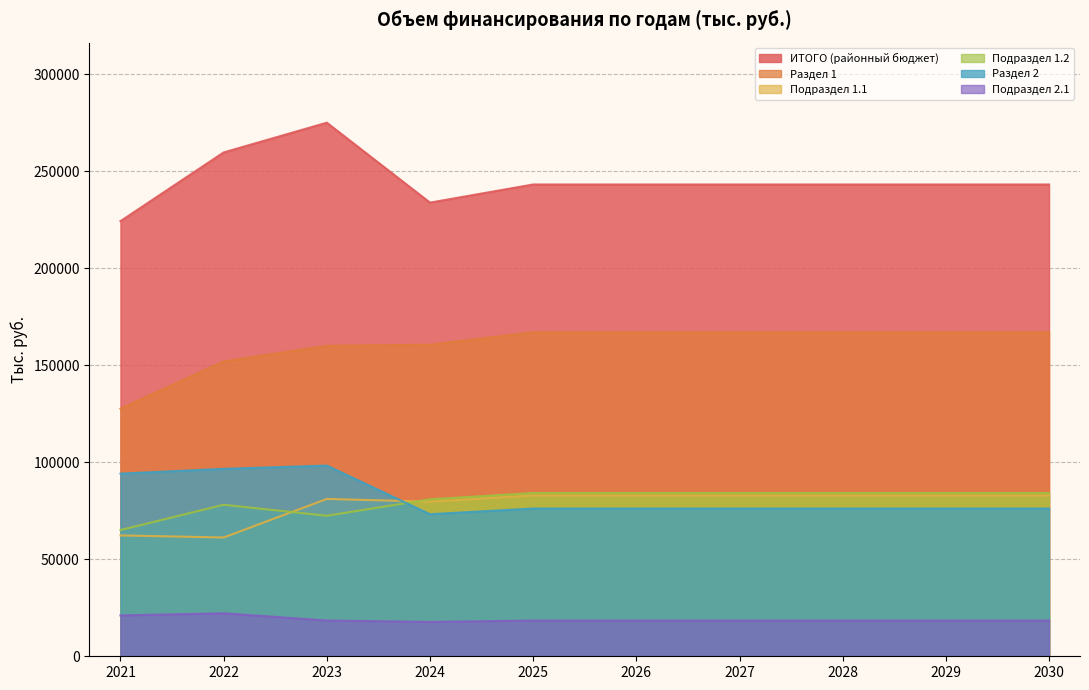

What is the value of the Раздел 2 point at the 10th from the left?

76169.6